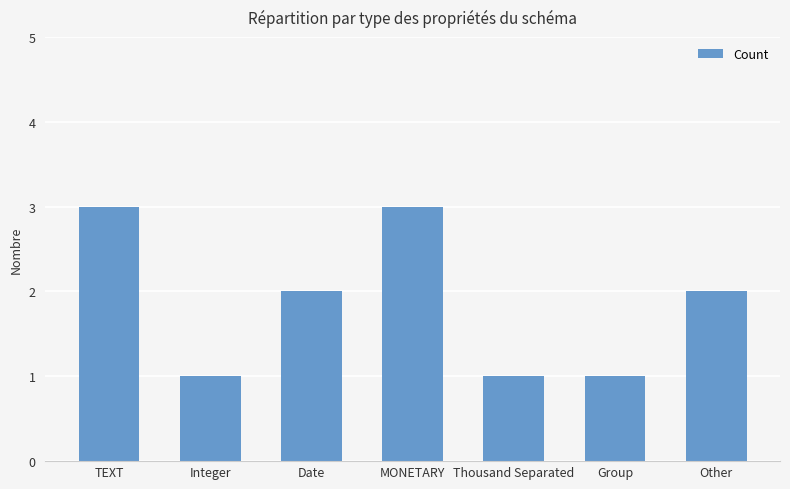

What is the ratio of the value at Integer to the value at Thousand Separated?

1.0